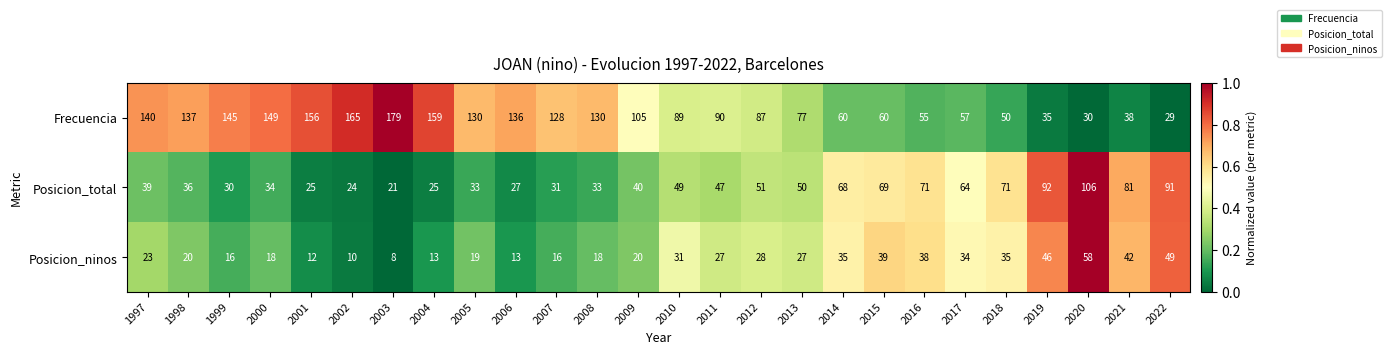

At 1998, list the series in order from largest to smallest.

Frecuencia, Posicion_total, Posicion_ninos